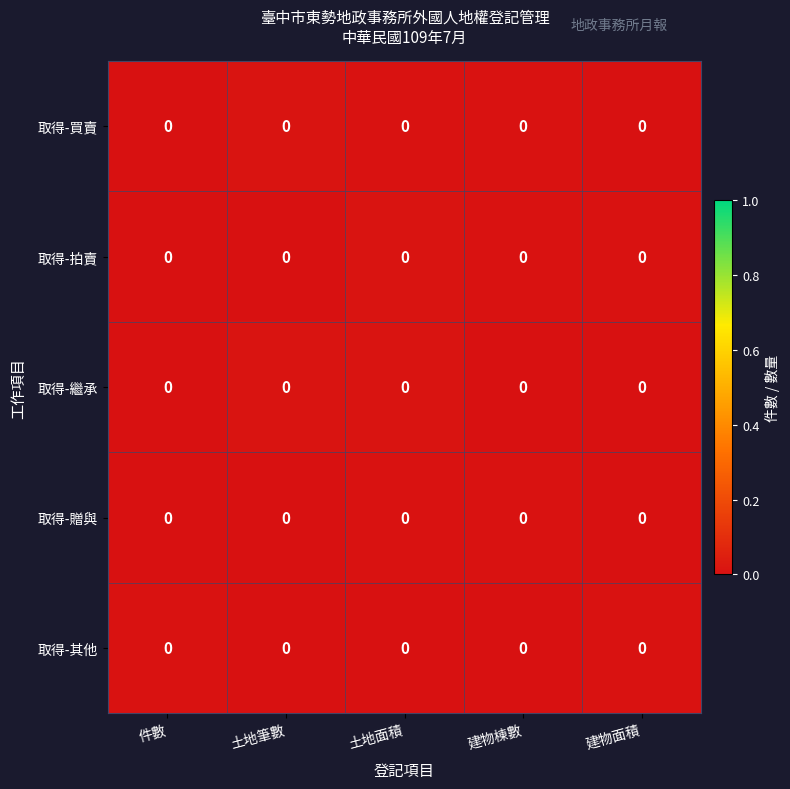

True or false: 取得-繼承 has a value of 0.0 at 土地筆數.

True